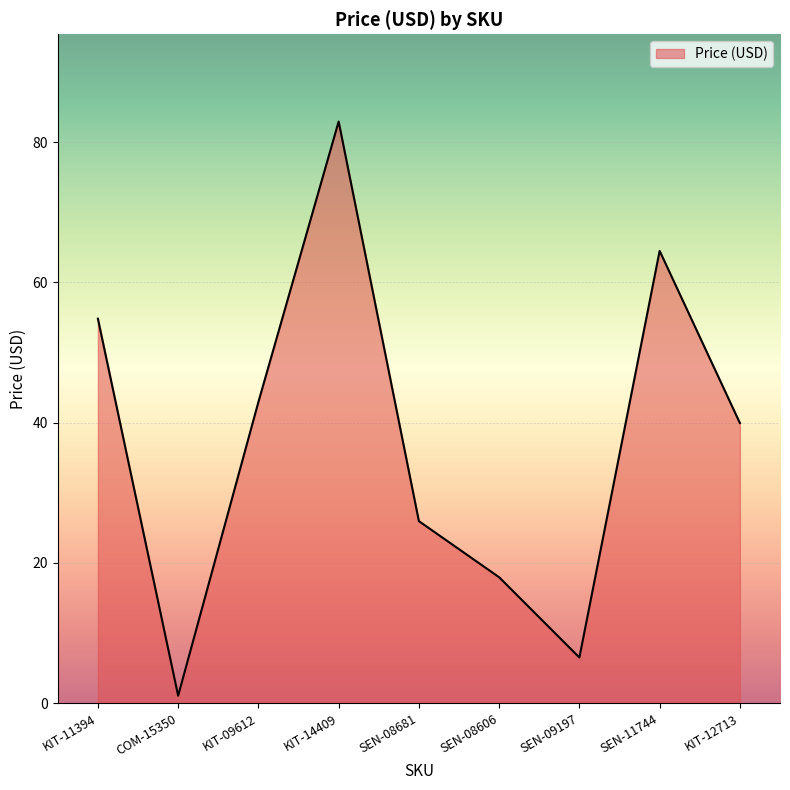

List the labels in order of value, largest first.

KIT-14409, SEN-11744, KIT-11394, KIT-09612, KIT-12713, SEN-08681, SEN-08606, SEN-09197, COM-15350